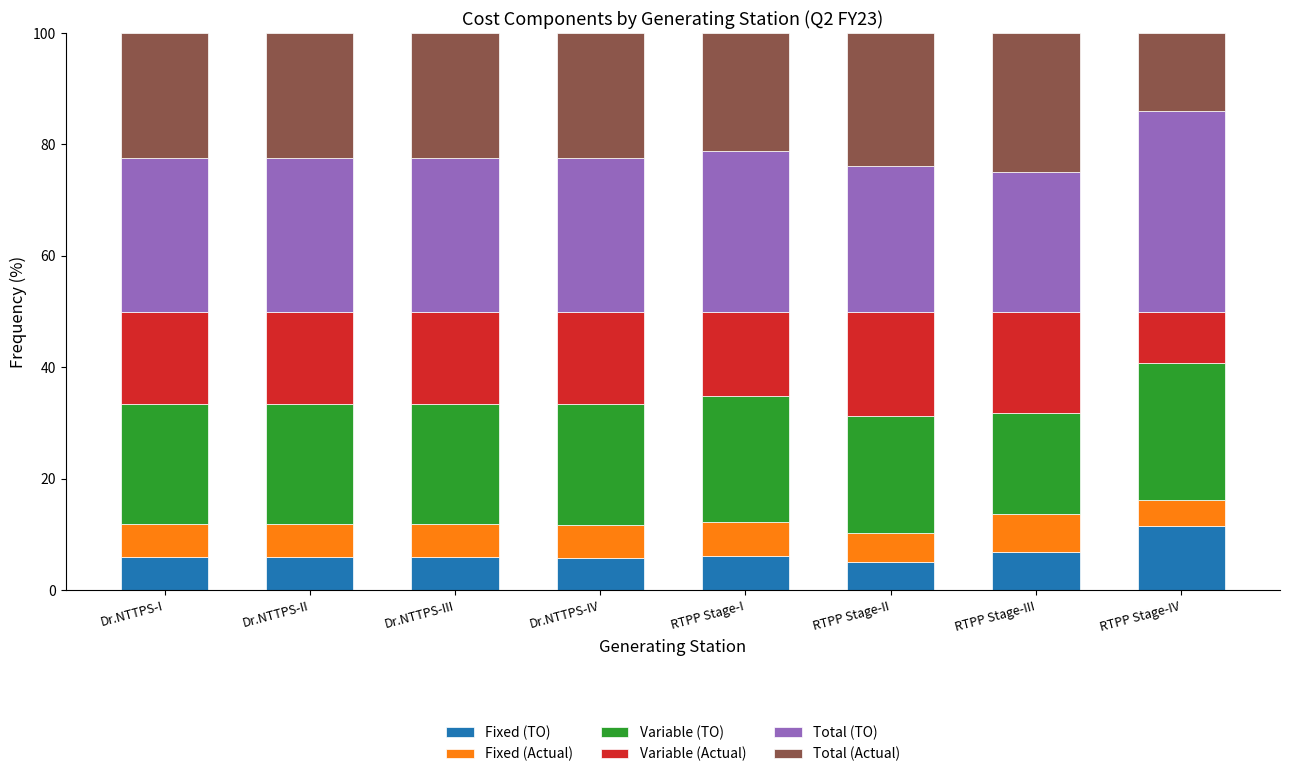

What is the total value across all series at Dr.NTTPS-III?

100.0